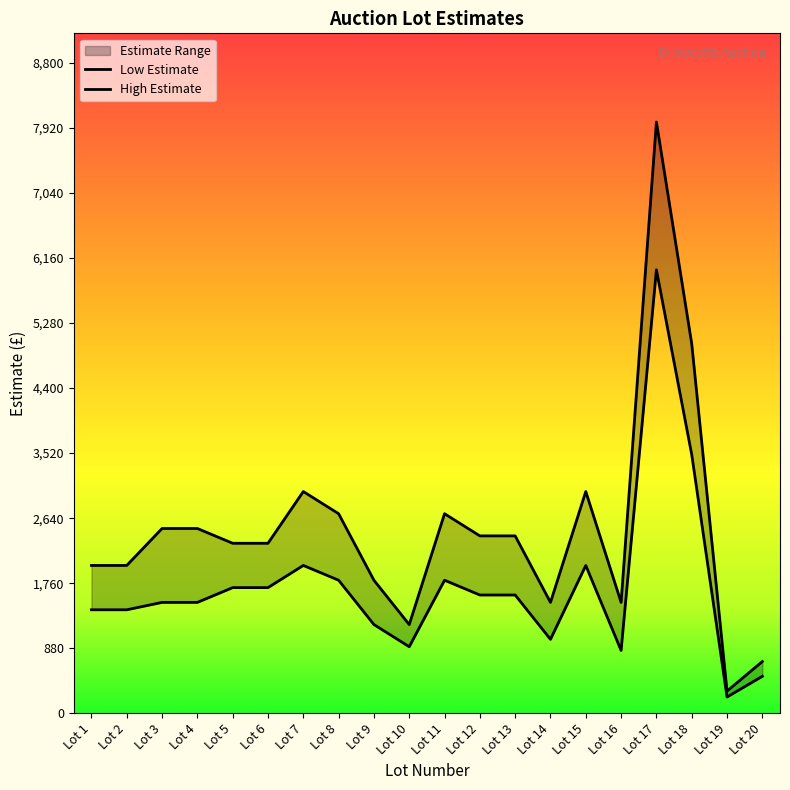

How many distinct data groups are displayed?

2